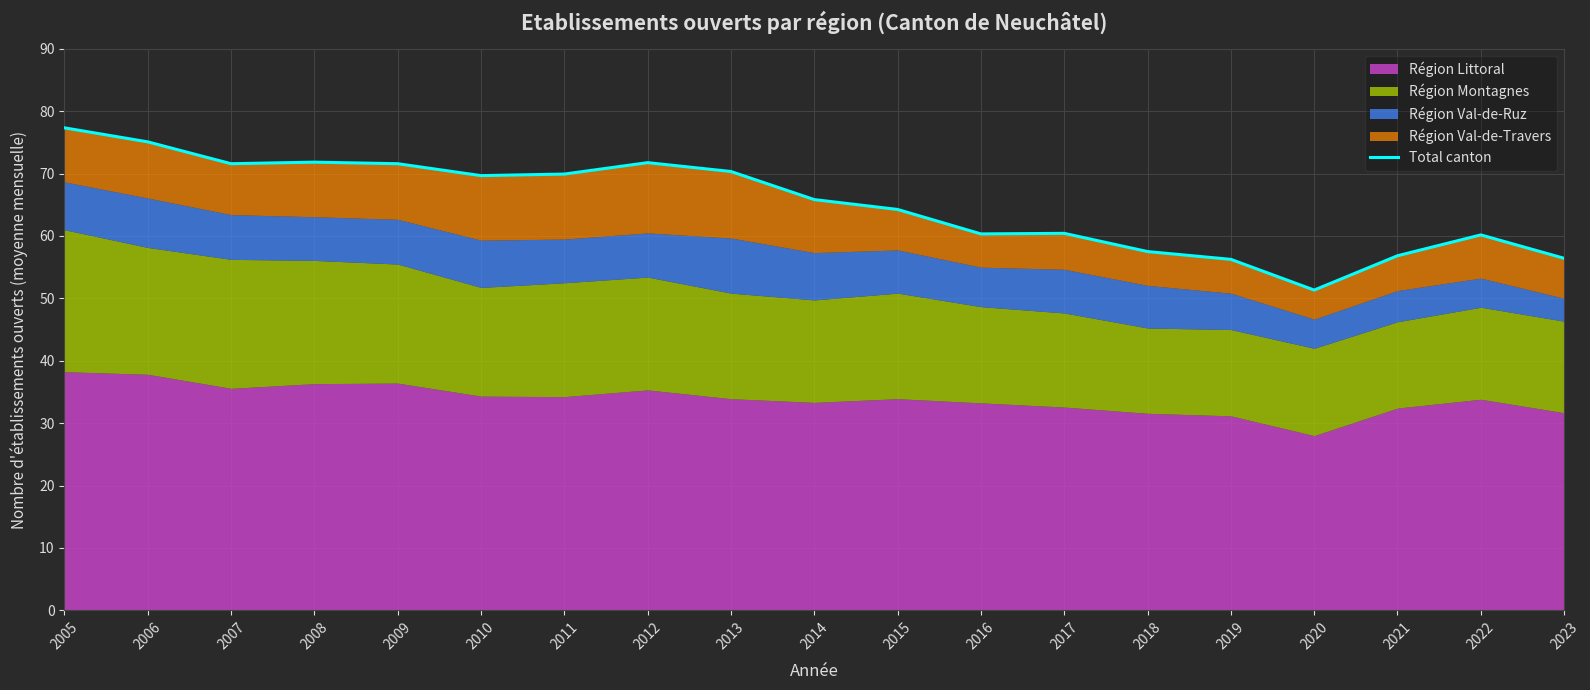

How many data points are above 65?

10